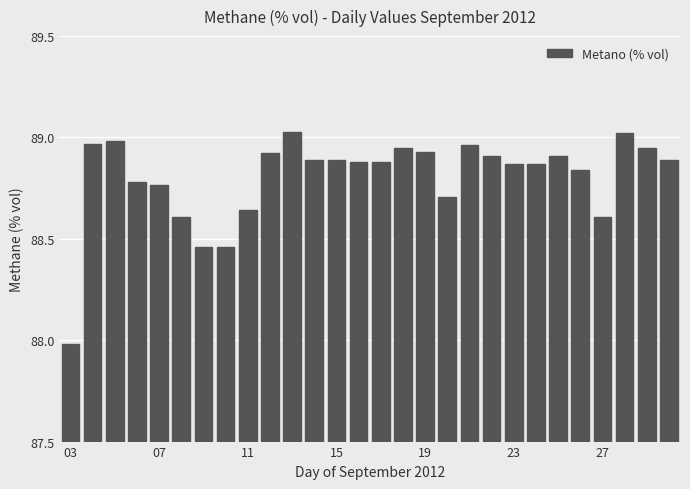

What is the minimum value shown in the chart?

88.0